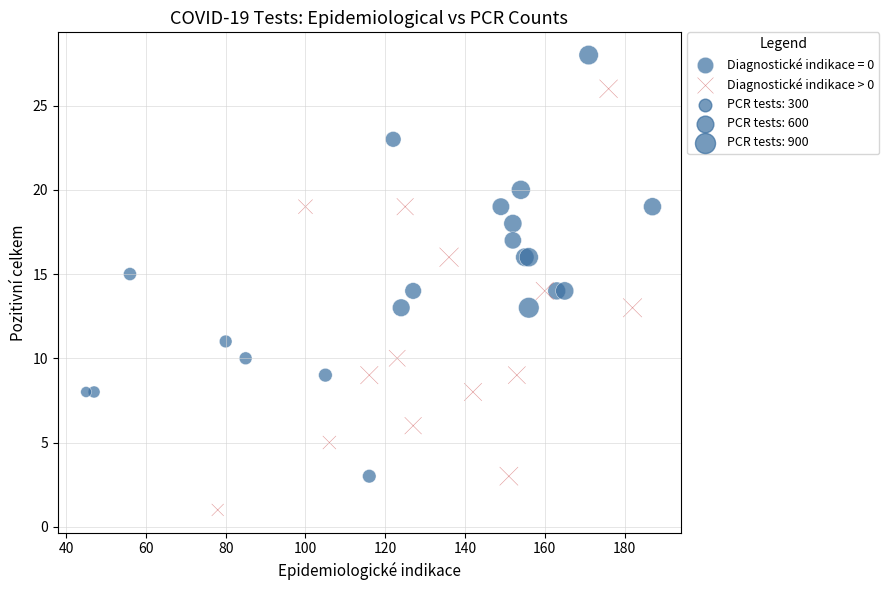

Which series contains the highest Y value?

Diagnostické indikace = 0